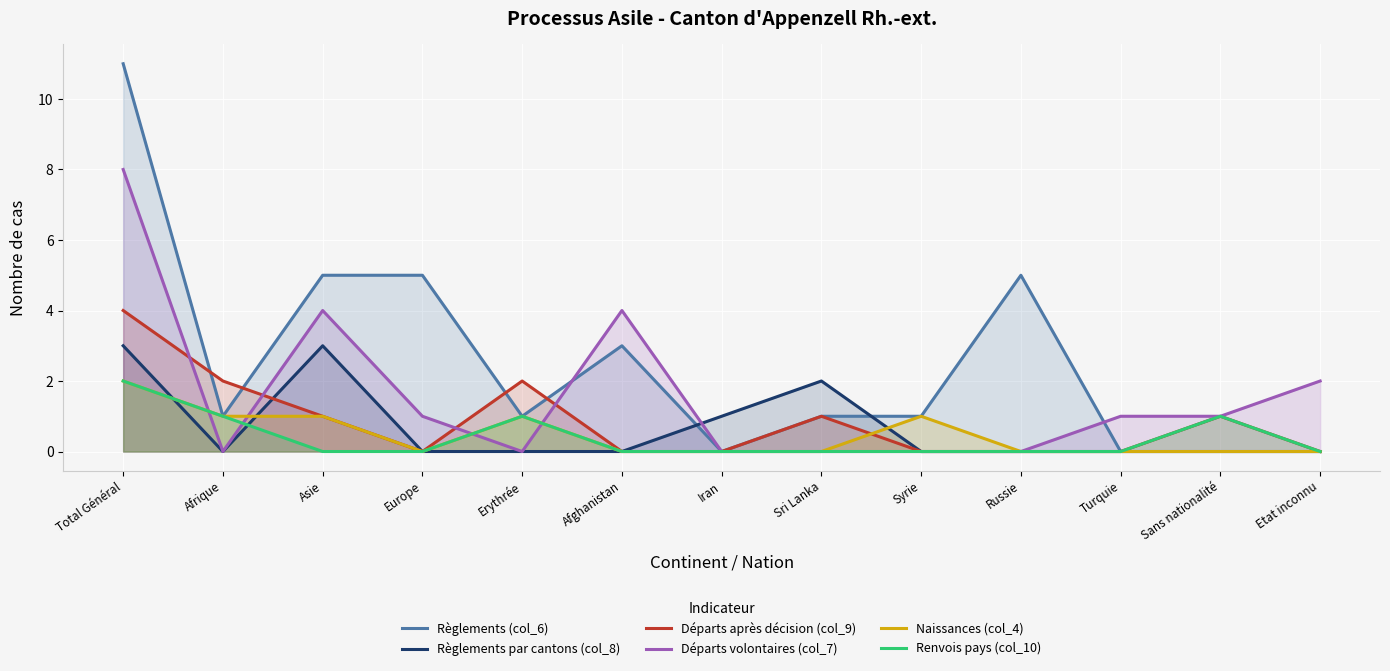

At which category does Règlements par cantons (col_8) reach its first local peak?

Asie